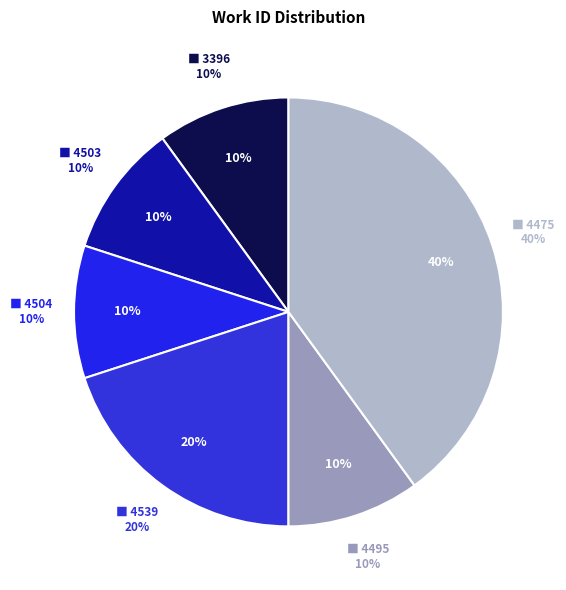

How many segments does this pie chart have?

6